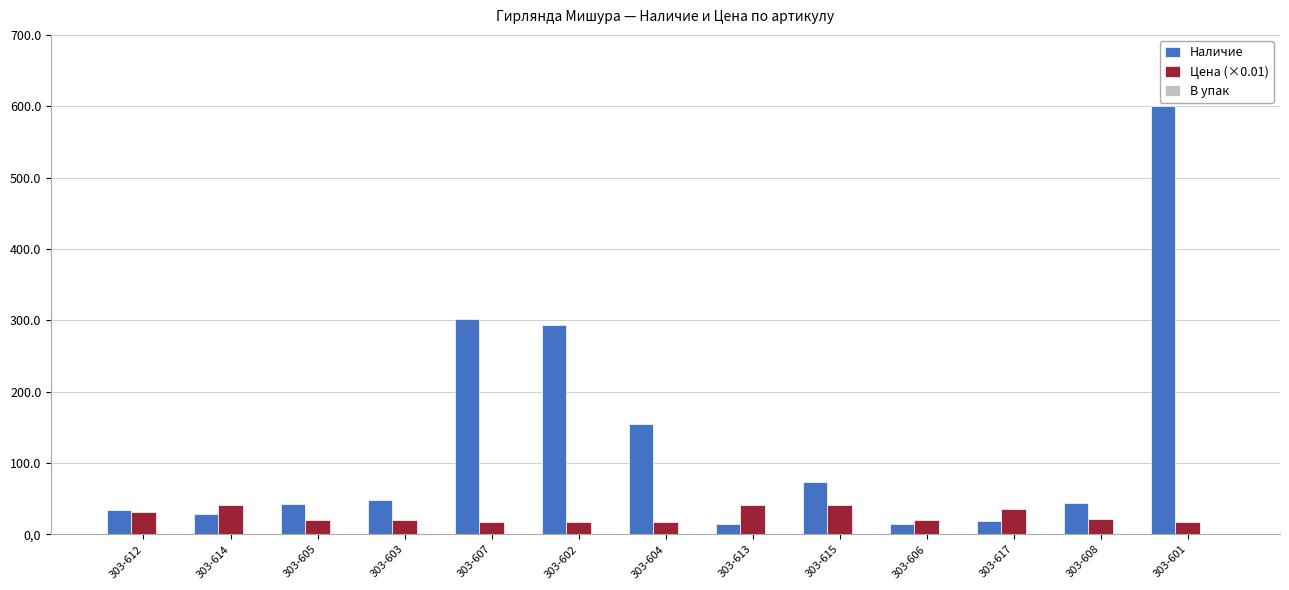

Is it true that Наличие equals 73.0 at 303-615?

True